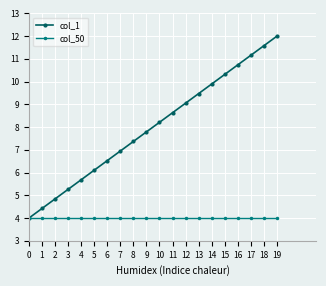

Which series has the largest total across all categories?

col_1